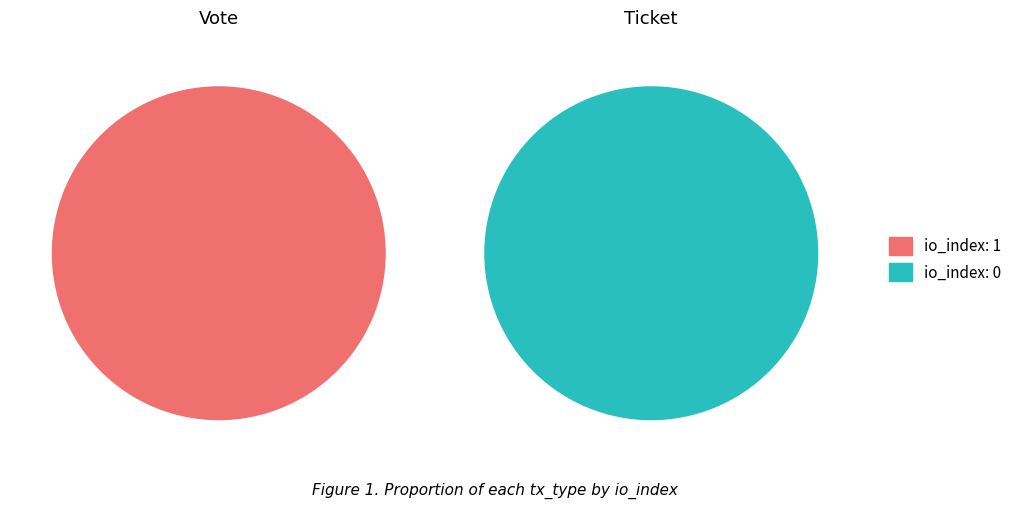

Which series has the largest range (max minus min)?

Vote